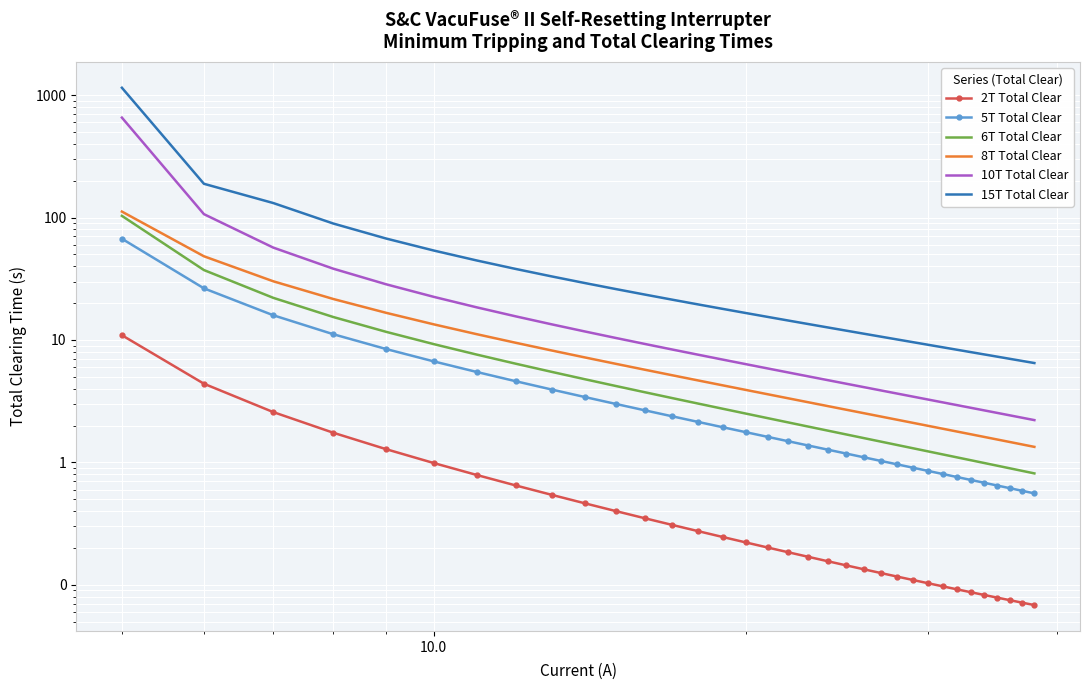

Is it true that 8T Total Clear equals 43.8 at 10.0?

False